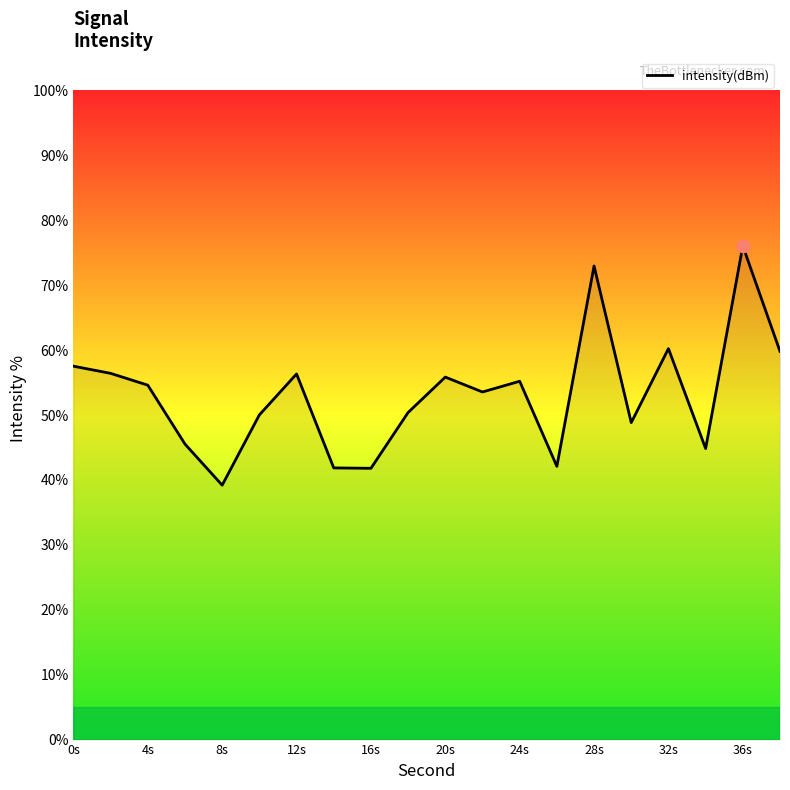

What is the difference between the maximum and minimum values?

36.9